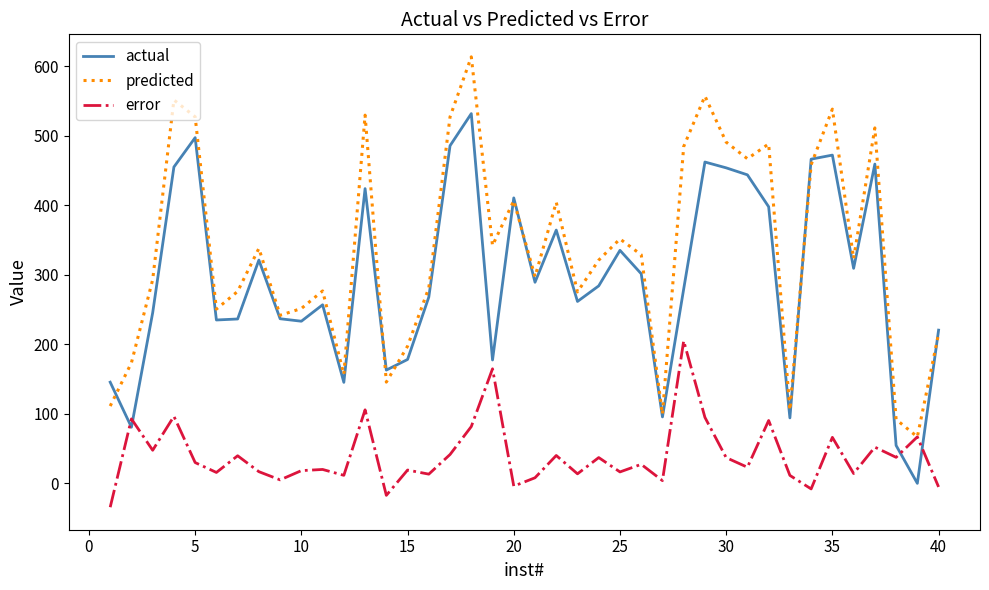

Which series has the largest total across all categories?

predicted